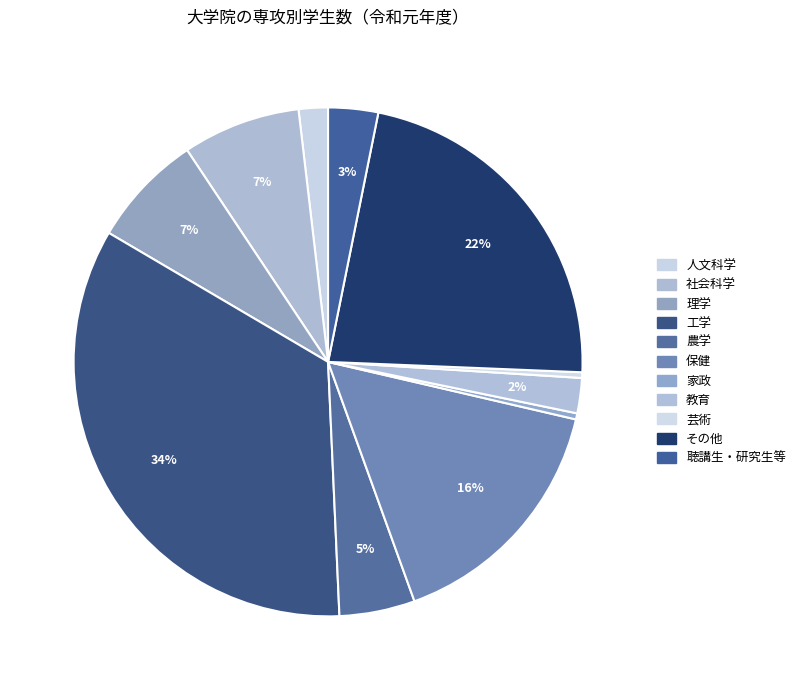

What is the largest slice in the pie chart?

工学